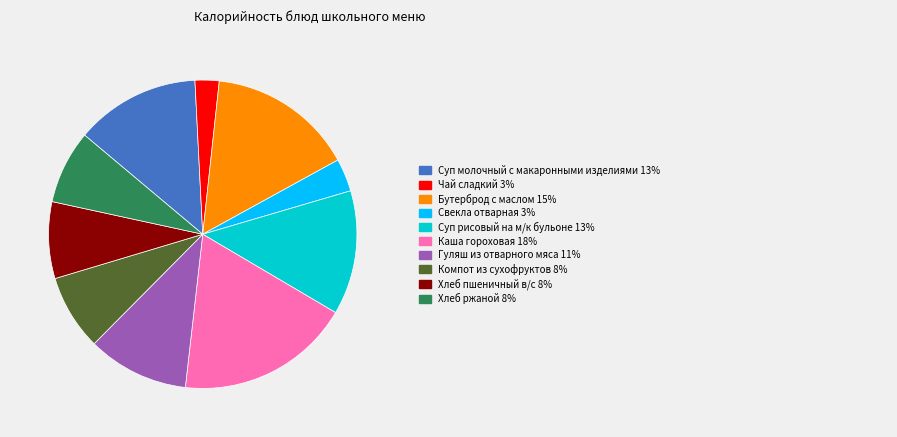

Is there any slice that represents more than half of the pie?

No